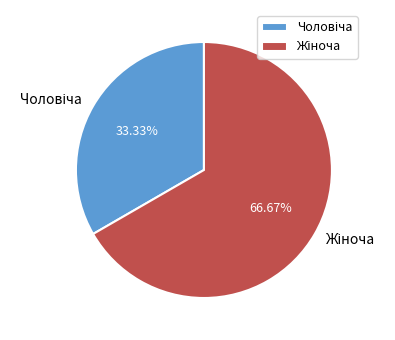

To the nearest percent, what portion does Чоловіча represent?

33%